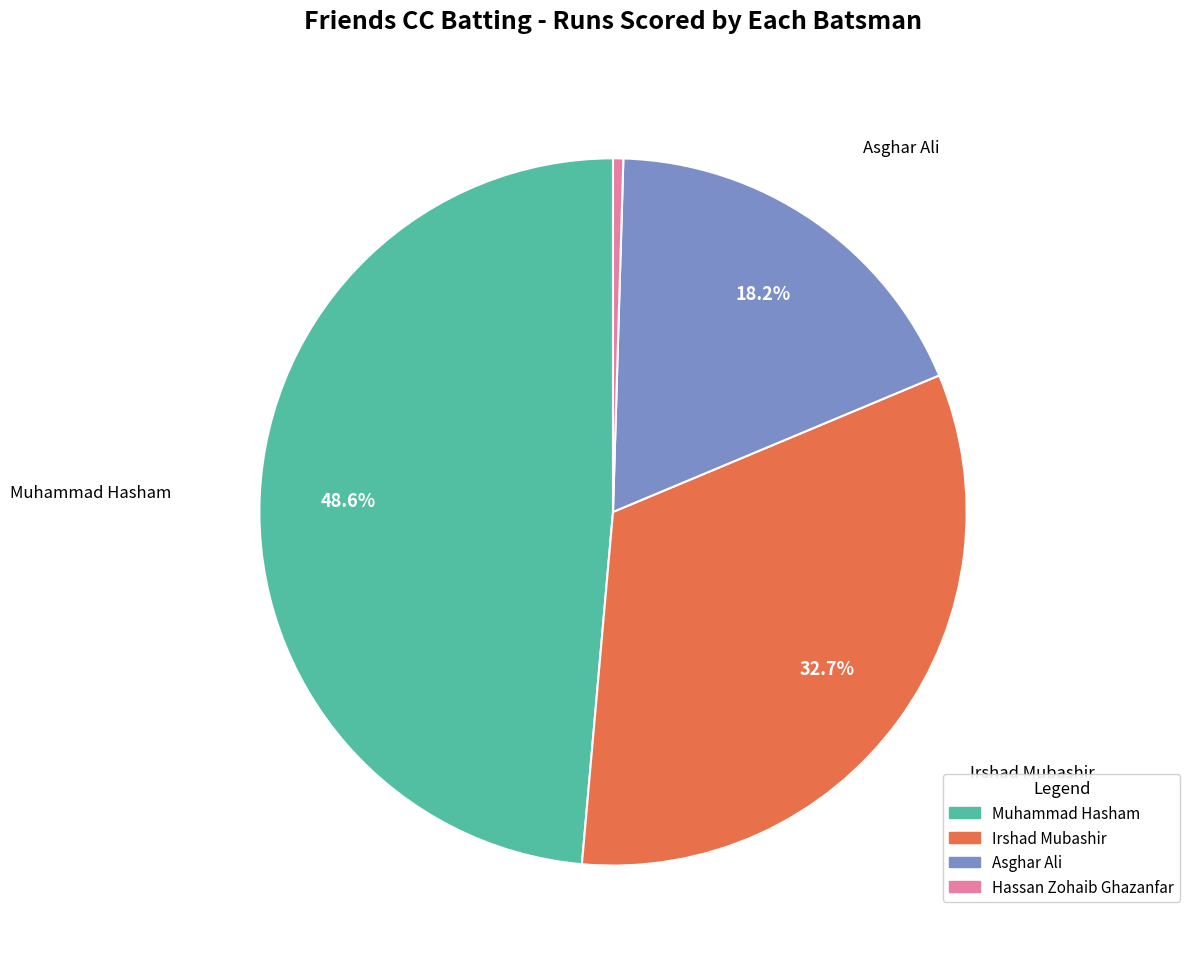

To the nearest percent, what is the difference between the largest and smallest slice percentages?

48%